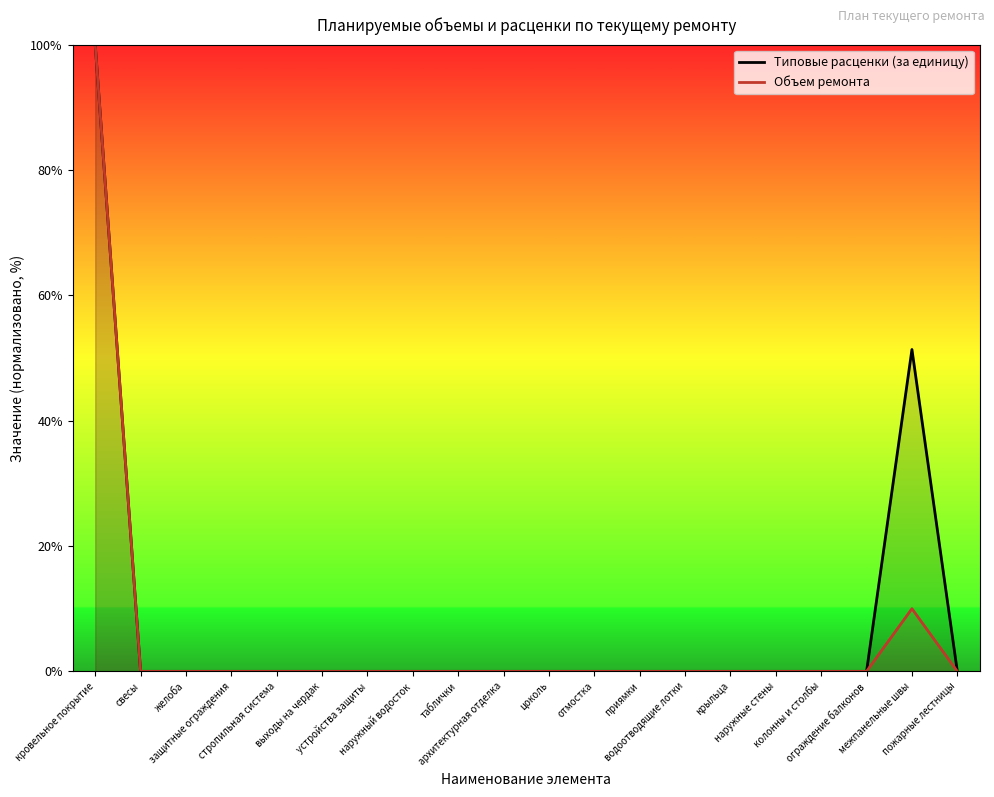

Is it true that Типовые расценки (за единицу) equals 0.0 at водоотводящие лотки?

True